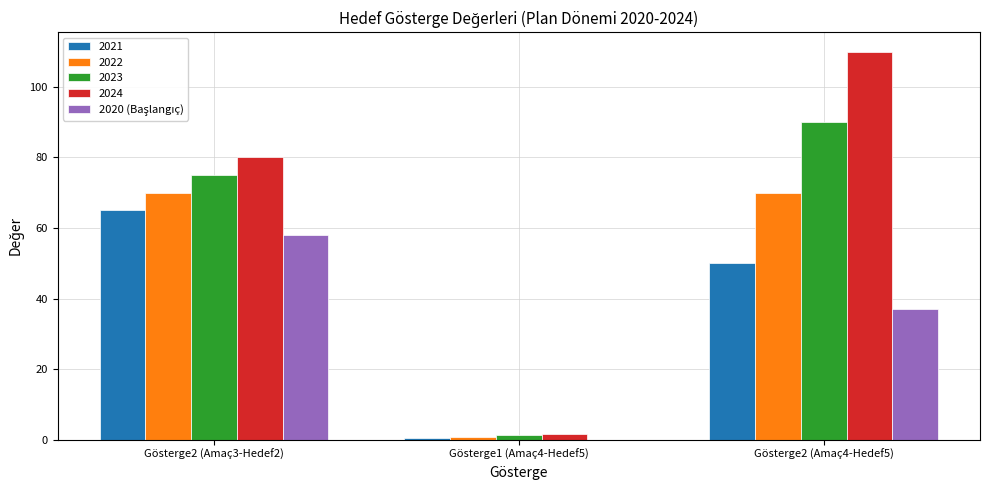

What is the maximum value shown in the chart?

110.0